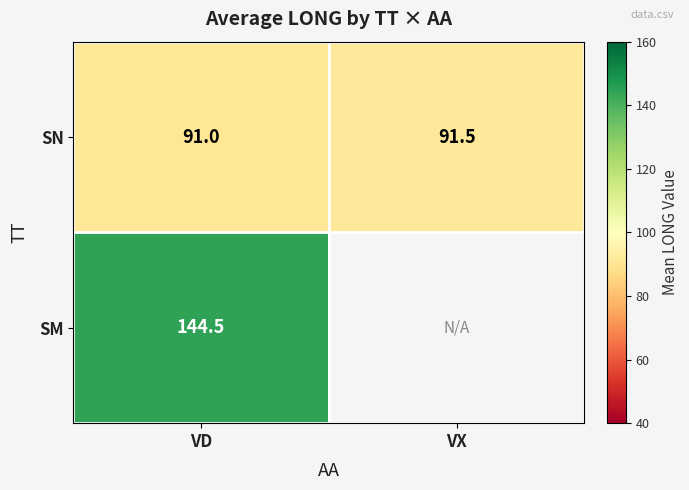

At which label is SN closest to 91?

VD